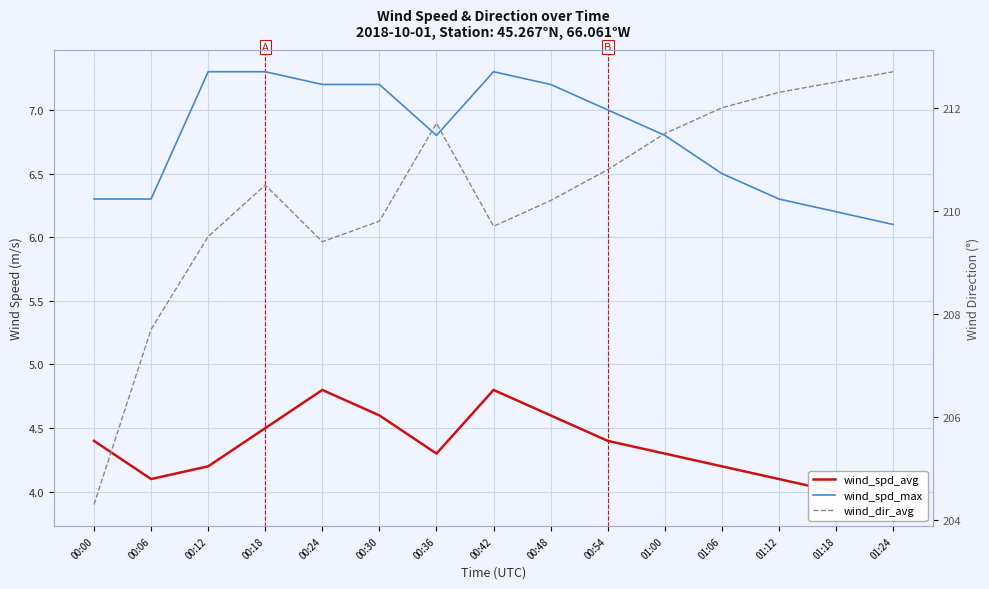

At which label does wind_spd_avg reach its peak?

00:24